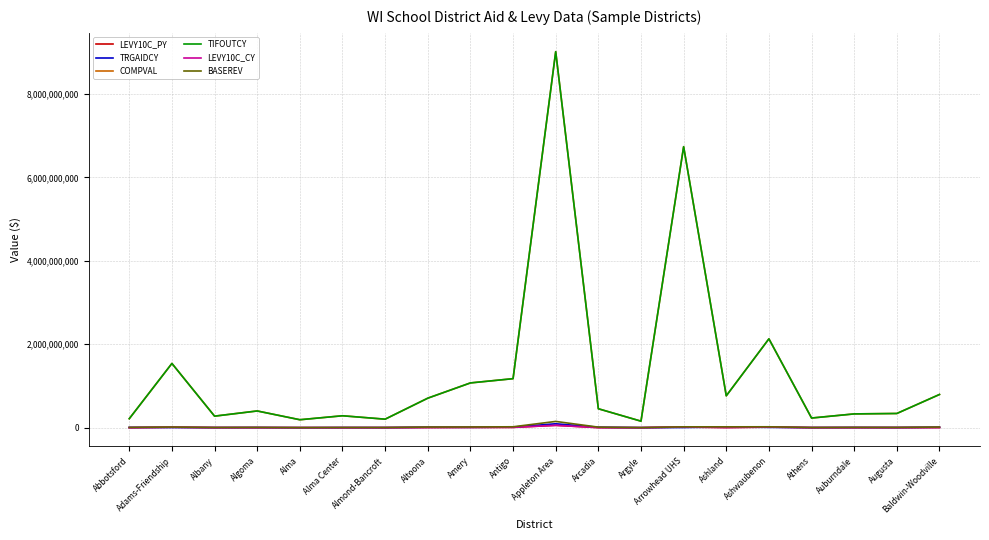

At which category is the sum across all series the highest?

Appleton Area